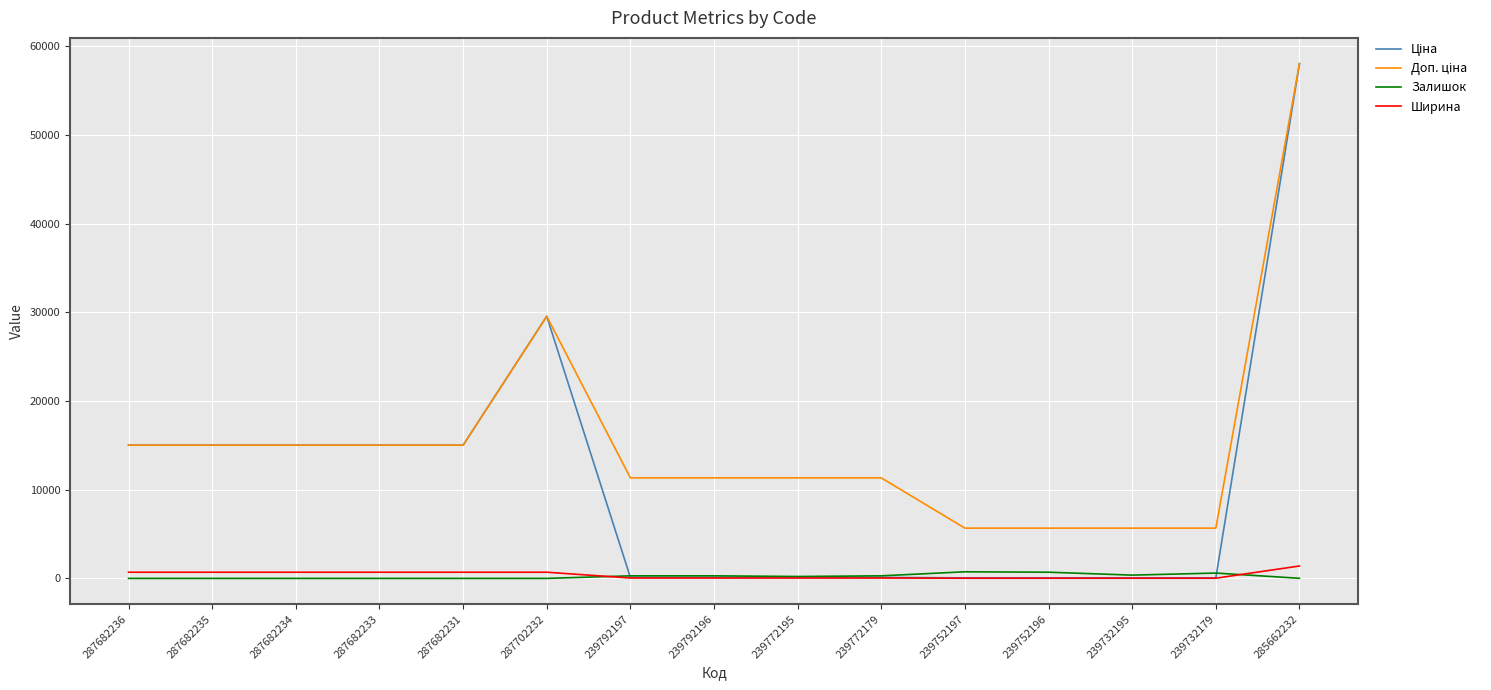

At how many categories does at least one series exceed 47977?

1